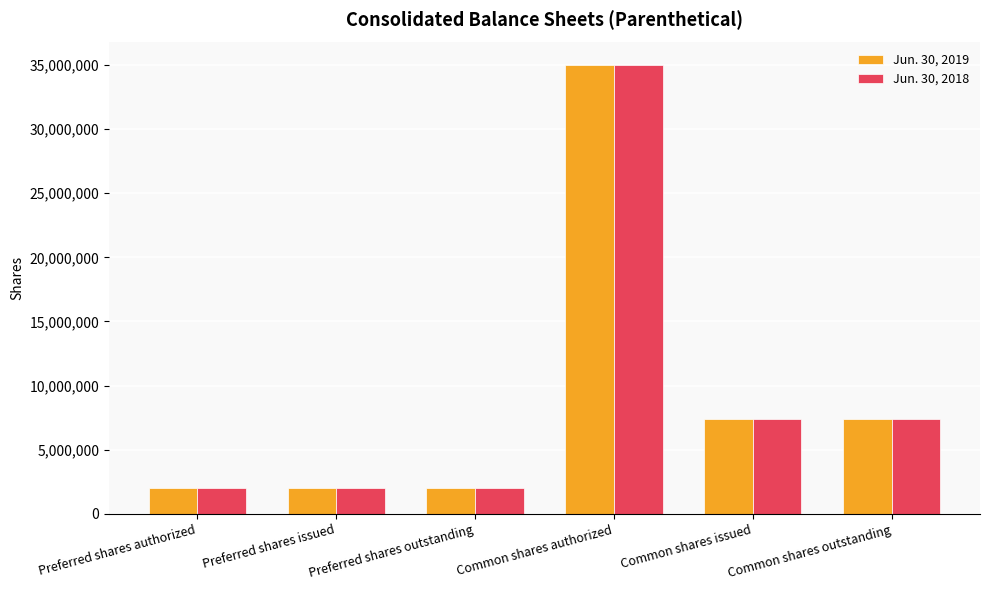

Reading left to right, extract all data points from this chart.

Jun. 30, 2019: Preferred shares authorized=2000000	Preferred shares issued=2000000	Preferred shares outstanding=2000000	Common shares authorized=35000000	Common shares issued=7415329	Common shares outstanding=7415329
Jun. 30, 2018: Preferred shares authorized=2000000	Preferred shares issued=2000000	Preferred shares outstanding=2000000	Common shares authorized=35000000	Common shares issued=7415329	Common shares outstanding=7415329